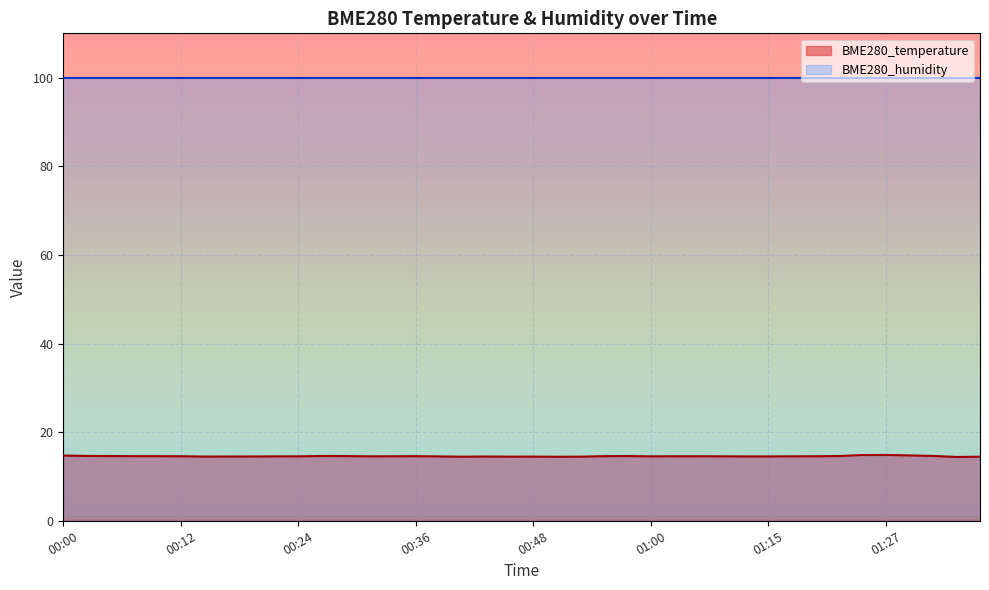

What is the value of the 26th point from the left?

14.5